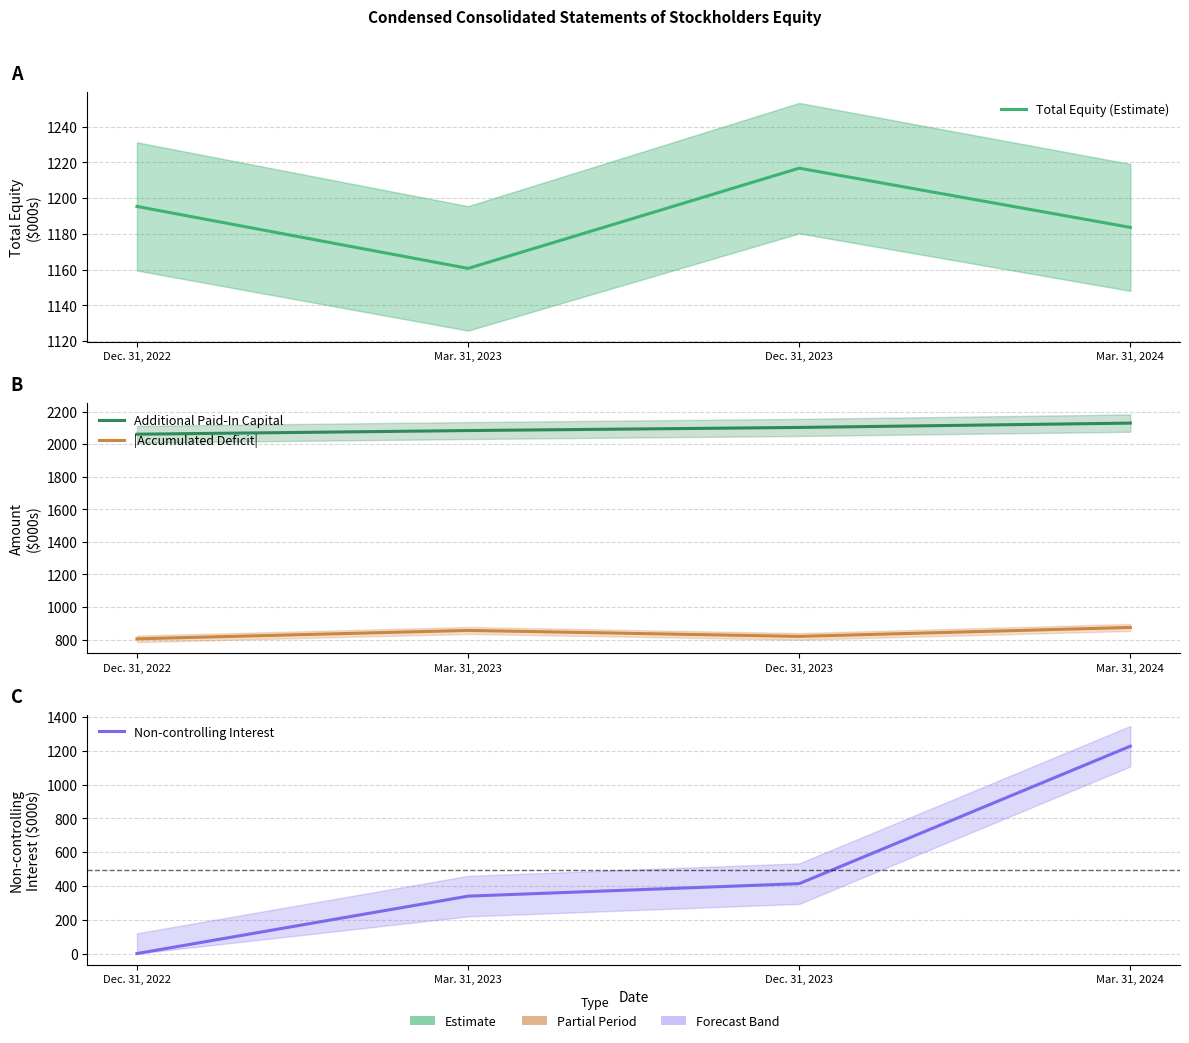

What is the sum of the Non-controlling Interest values at Mar. 31, 2023 and Dec. 31, 2022?

340.0